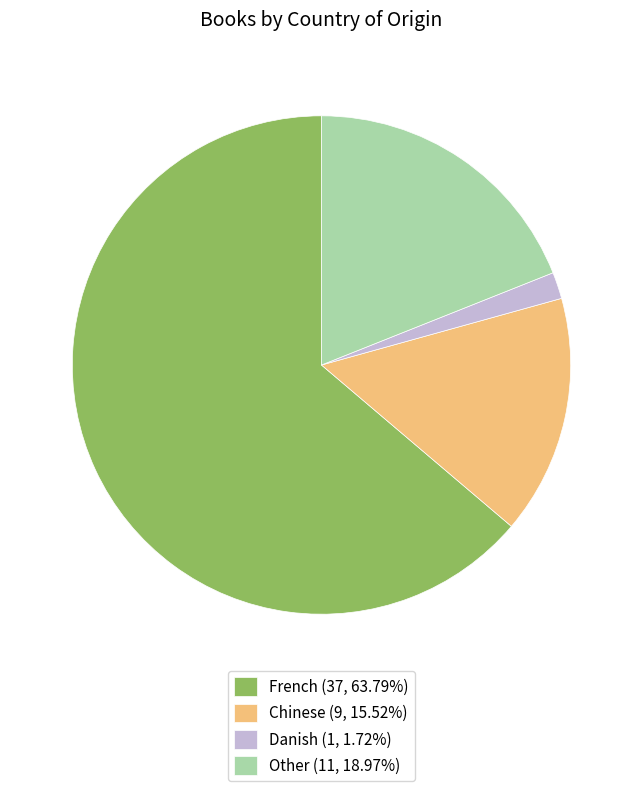

Does French (37, 63.79%) represent more than half of the total?

Yes